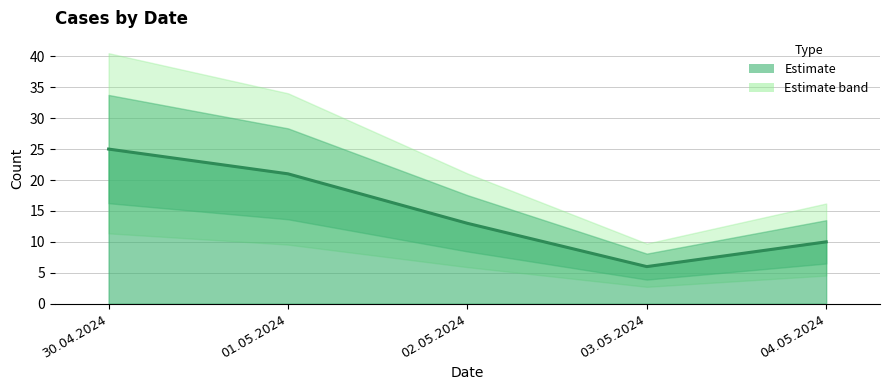

What is the maximum value shown in the chart?

25